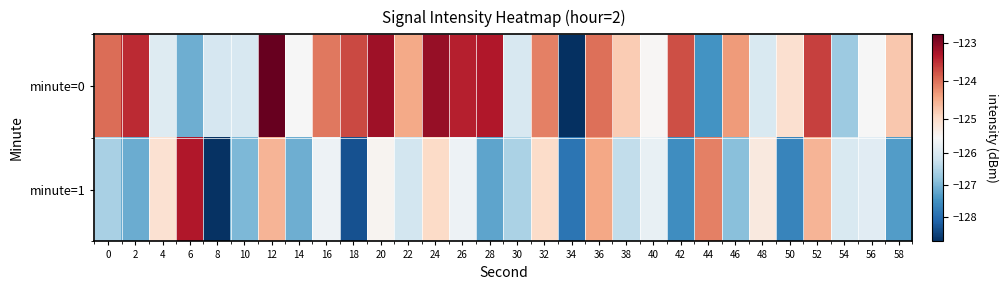

Reading left to right, extract all data points from this chart.

minute=0: 0=-124.0	2=-123.5	4=-125.9	6=-127.1	8=-126.1	10=-126.0	12=-122.8	14=-125.5	16=-124.1	18=-123.7	20=-123.2	22=-124.5	24=-123.1	26=-123.4	28=-123.3	30=-126.0	32=-124.1	34=-128.8	36=-124.0	38=-124.8	40=-125.5	42=-123.7	44=-127.5	46=-124.3	48=-126.0	50=-125.1	52=-123.6	54=-126.7	56=-125.5	58=-124.8
minute=1: 0=-126.6	2=-127.1	4=-125.1	6=-123.3	8=-128.7	10=-127.0	12=-124.6	14=-127.1	16=-125.7	18=-128.4	20=-125.4	22=-126.1	24=-125.0	26=-125.7	28=-127.2	30=-126.5	32=-125.0	34=-127.9	36=-124.5	38=-126.3	40=-125.8	42=-127.5	44=-124.1	46=-126.9	48=-125.2	50=-127.7	52=-124.6	54=-126.0	56=-125.9	58=-127.3